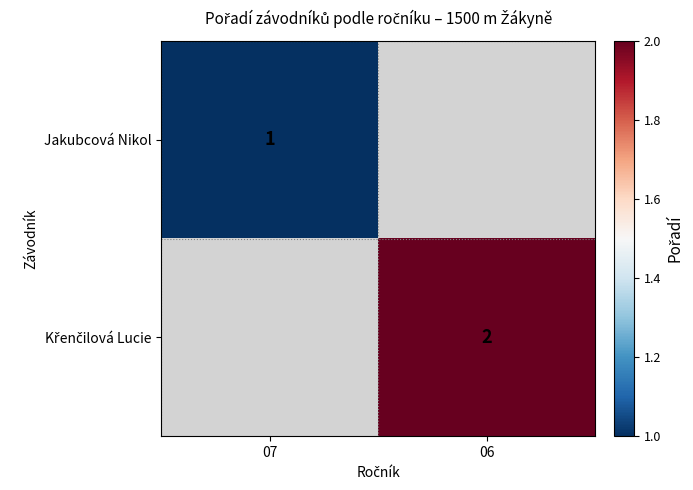

Is it true that Jakubcová Nikol equals 1 at 07?

True